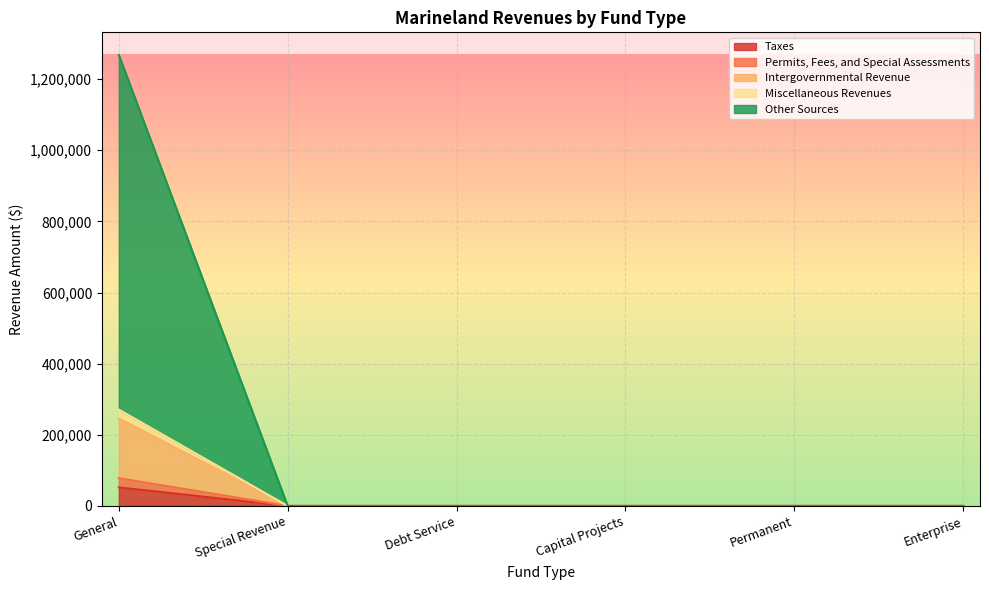

True or false: Taxes has a value of 0 at Capital Projects.

True